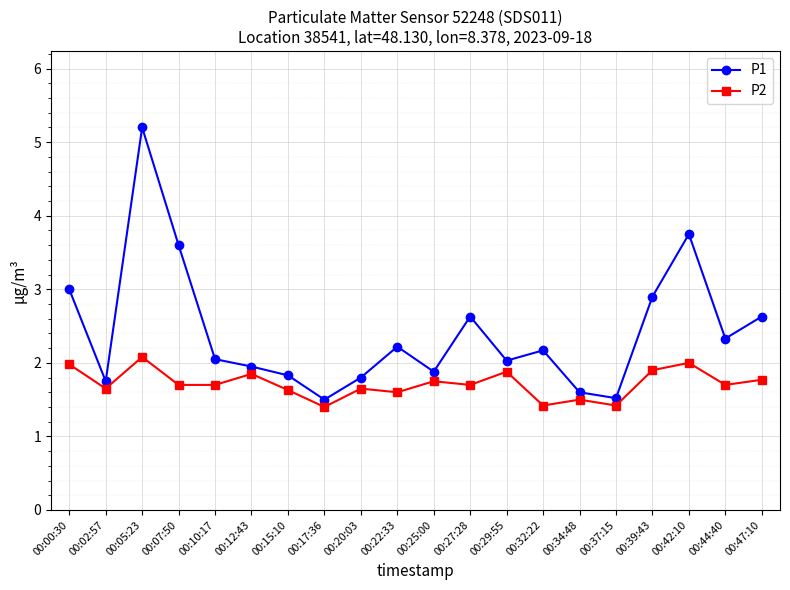

Count the number of data series in this chart.

2